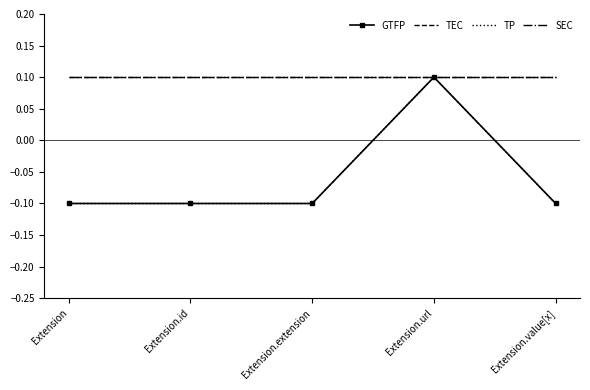

How many interior local peaks does the TP series have?

1